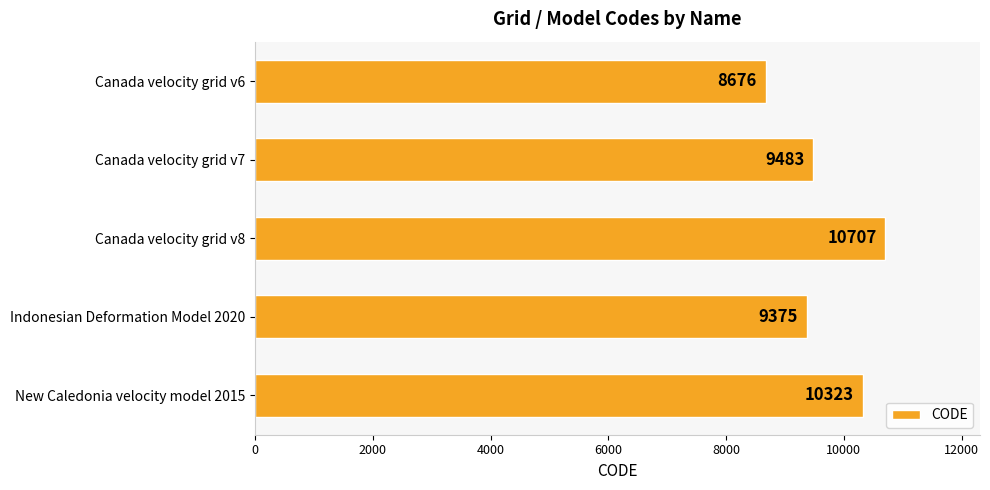

What is the difference between the maximum and second lowest values?

1332